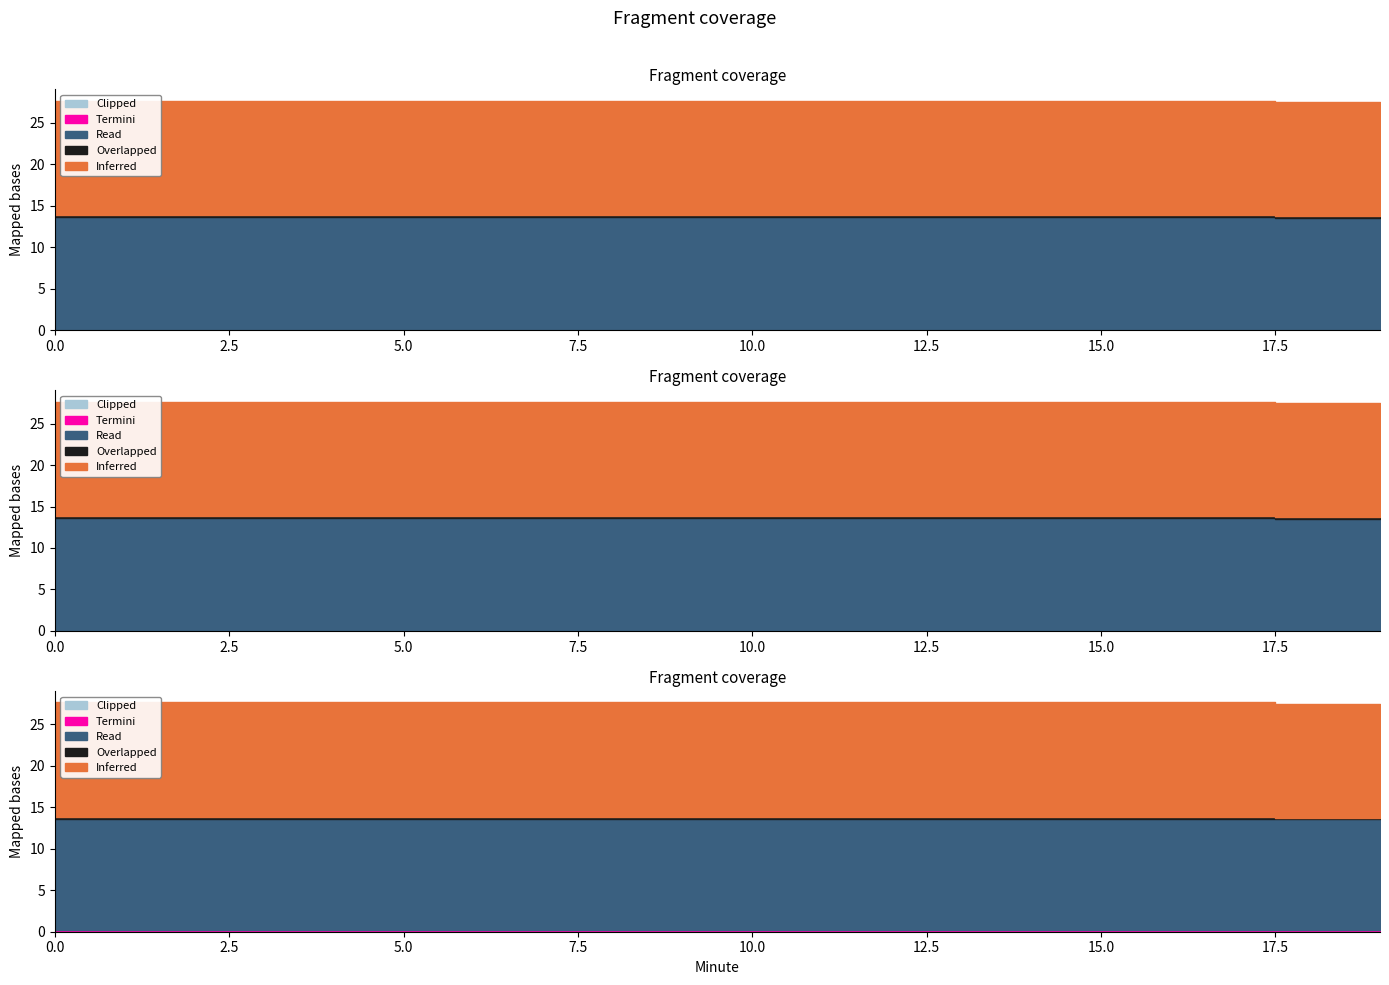

What are all the series names shown in the legend?

Inferred, Overlapped, Read, Termini, Clipped